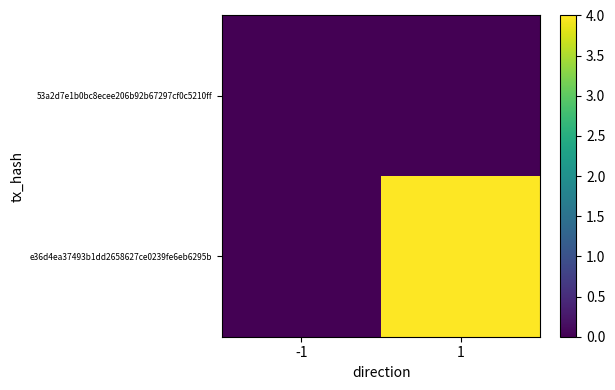

Rank the series by their average value, from lowest to highest.

53a2d7e1b0bc8ecee206b92b67297cf0c5210ff, e36d4ea37493b1dd2658627ce0239fe6eb6295b